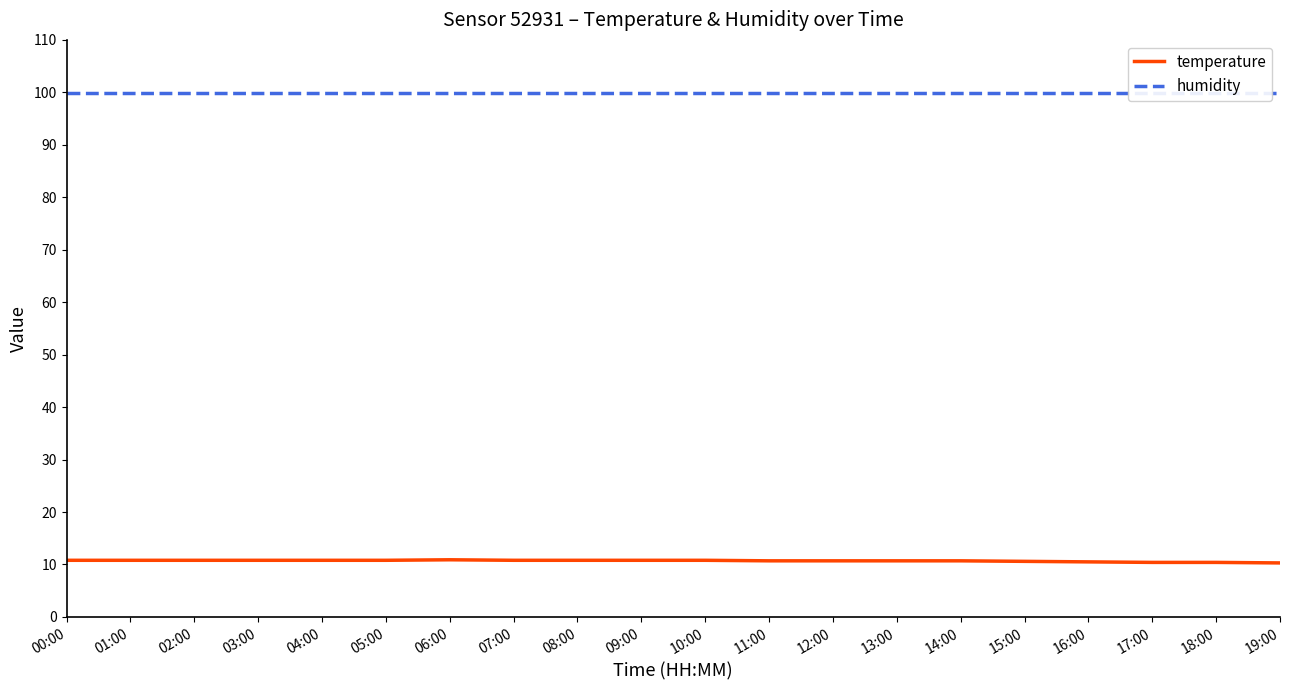

Reading left to right, list all the values displayed in this chart.

temperature: 00:00=10.8	01:00=10.8	02:00=10.8	03:00=10.8	04:00=10.8	05:00=10.8	06:00=10.9	07:00=10.8	08:00=10.8	09:00=10.8	10:00=10.8	11:00=10.7	12:00=10.7	13:00=10.7	14:00=10.7	15:00=10.6	16:00=10.5	17:00=10.4	18:00=10.4	19:00=10.3
humidity: 00:00=99.9	01:00=99.9	02:00=99.9	03:00=99.9	04:00=99.9	05:00=99.9	06:00=99.9	07:00=99.9	08:00=99.9	09:00=99.9	10:00=99.9	11:00=99.9	12:00=99.9	13:00=99.9	14:00=99.9	15:00=99.9	16:00=99.9	17:00=99.9	18:00=99.9	19:00=99.9